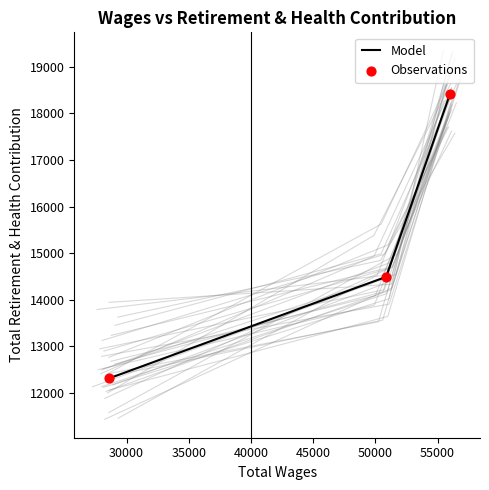

Which series reaches the minimum Y coordinate?

Model